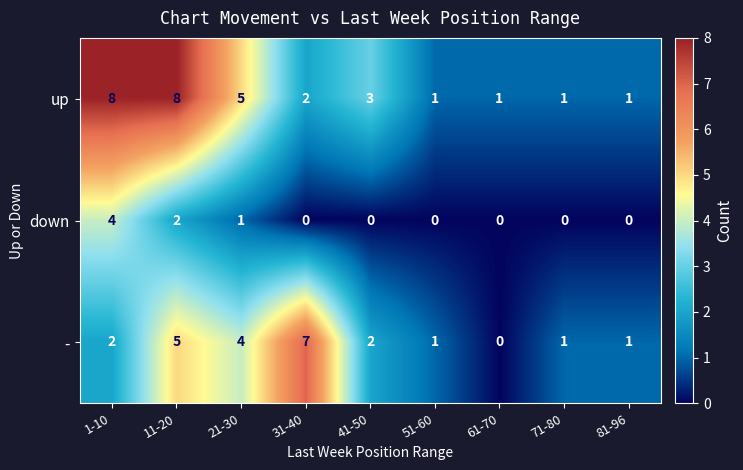

What is the maximum value shown in the chart?

8